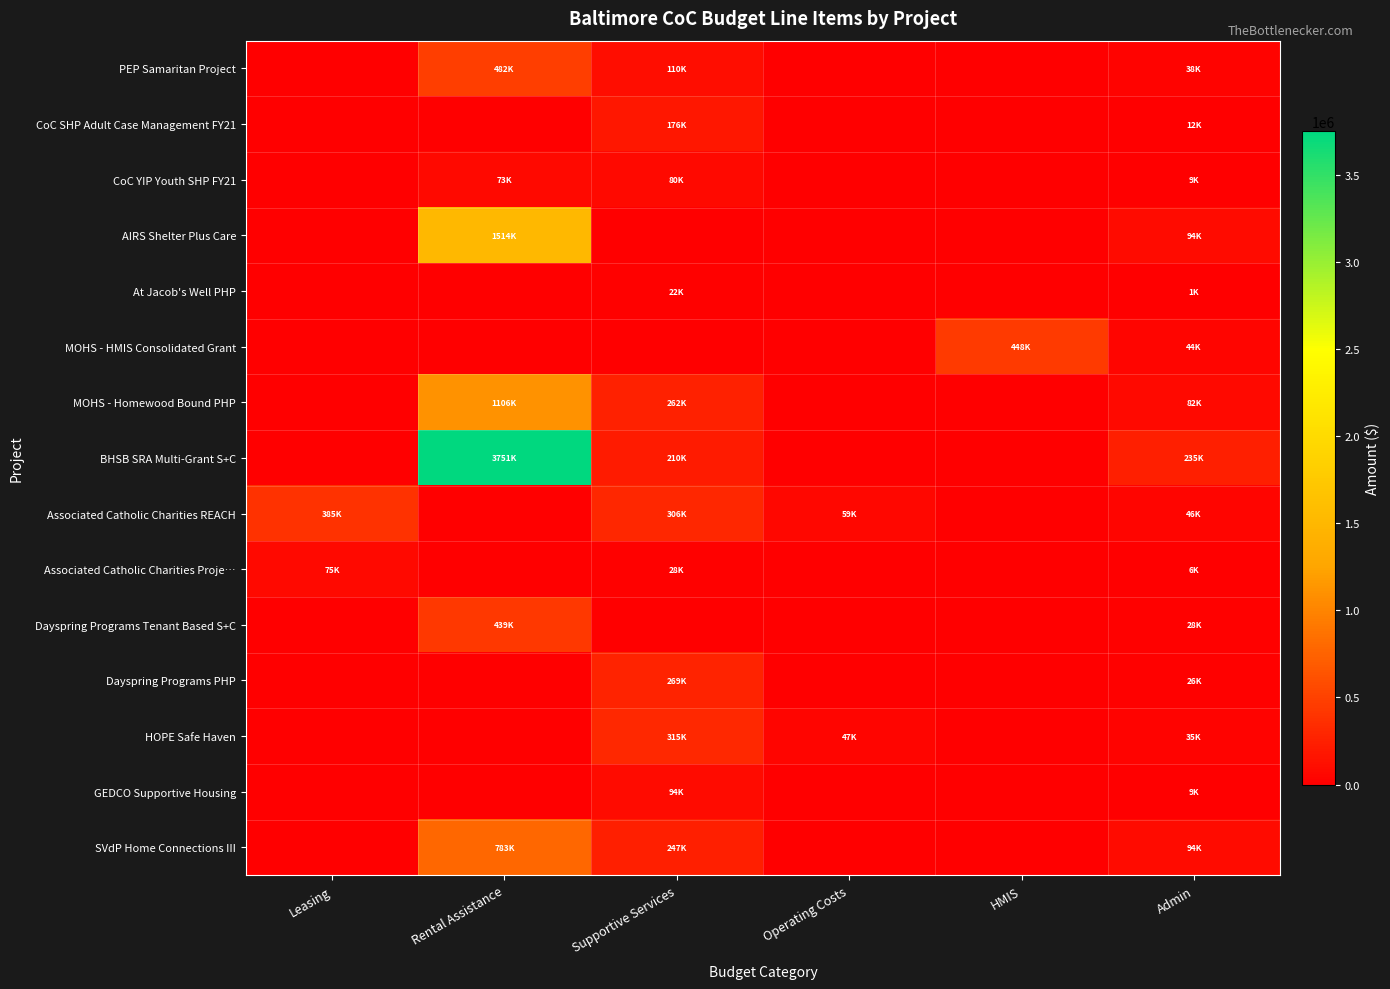

Which category has the highest value across all series?

Rental Assistance